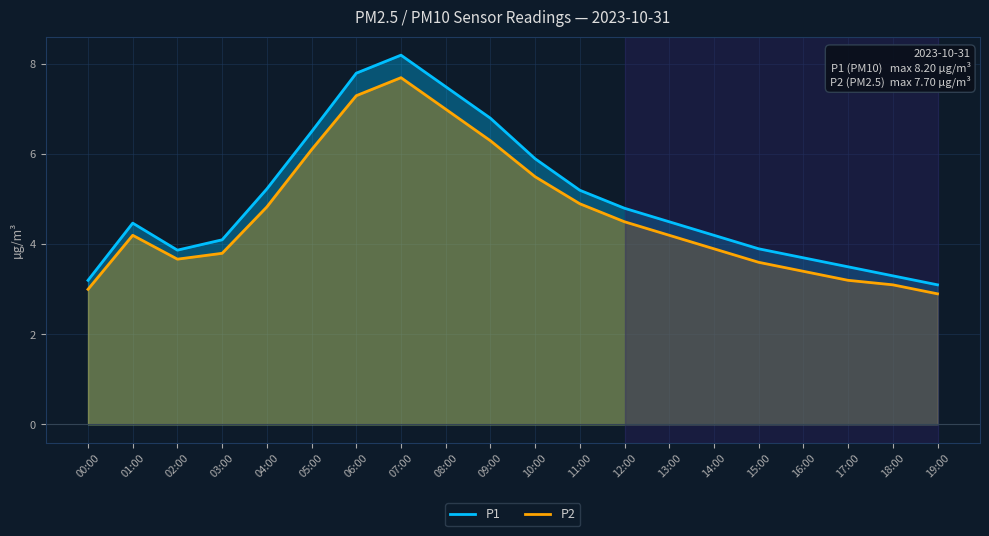

Which series has the widest spread of values?

P1